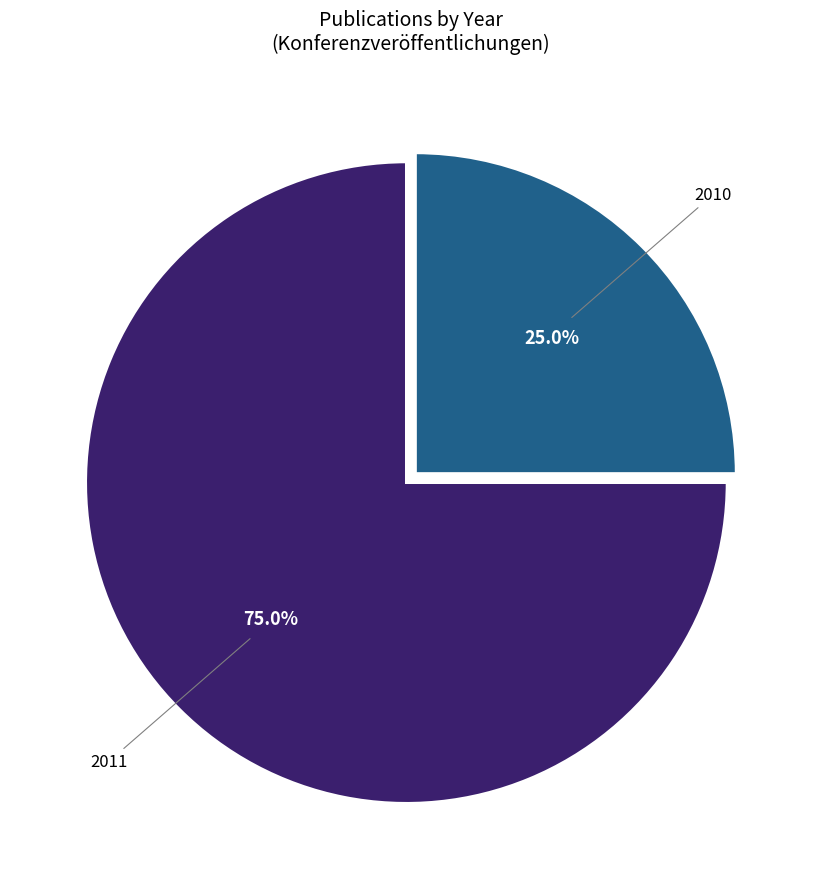

Does any single category account for the majority?

Yes